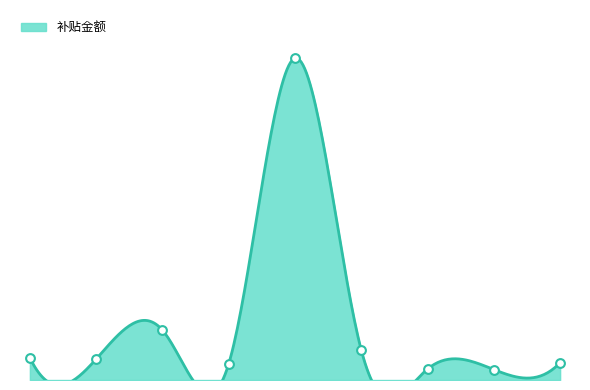

Which has a higher value, 桂花村经济联合社 or 山茶村经济联合社?

桂花村经济联合社